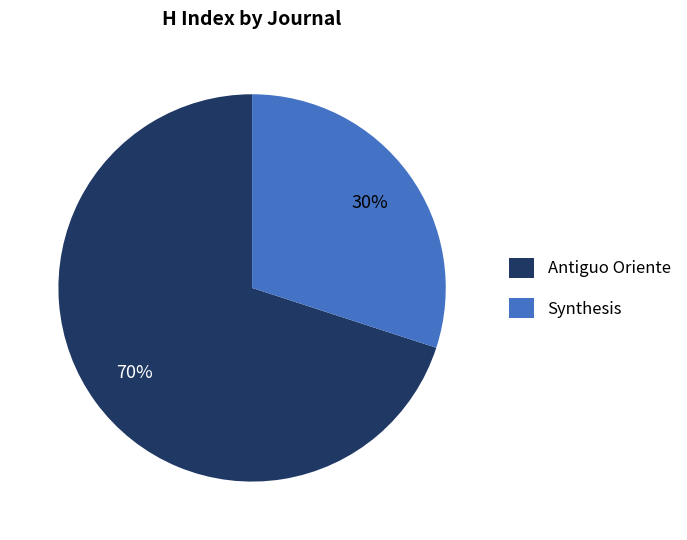

Is it true that Synthesis is 18% of the pie?

False